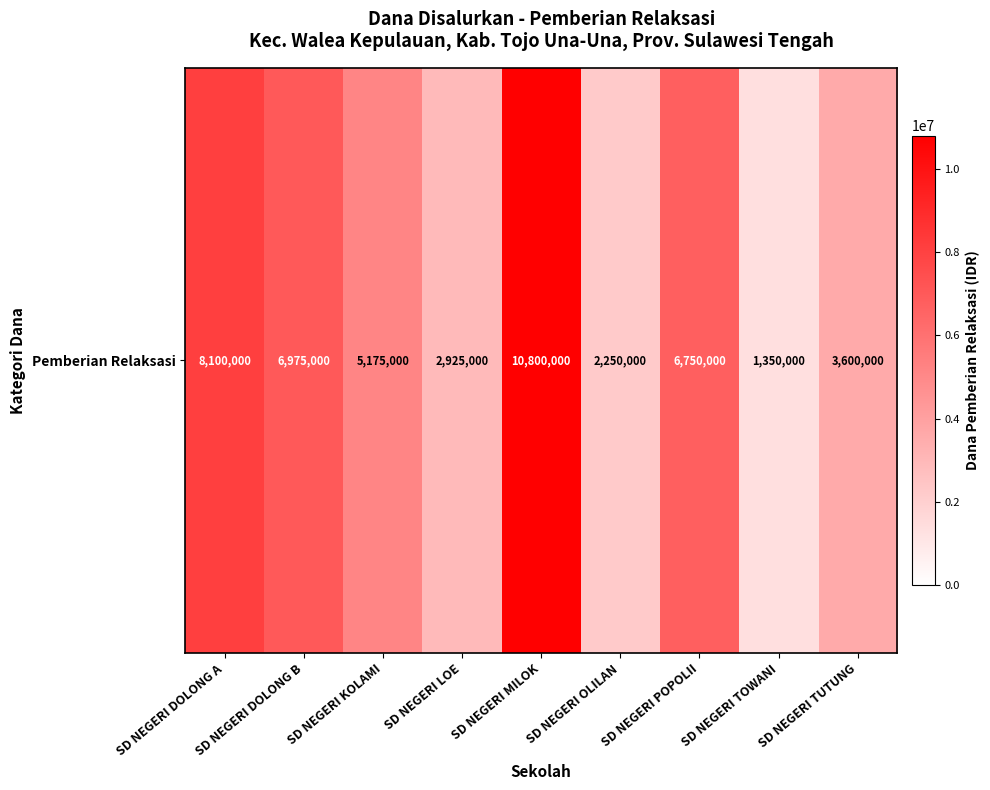

What is the difference between the values at SD NEGERI LOE and SD NEGERI MILOK?

7875000